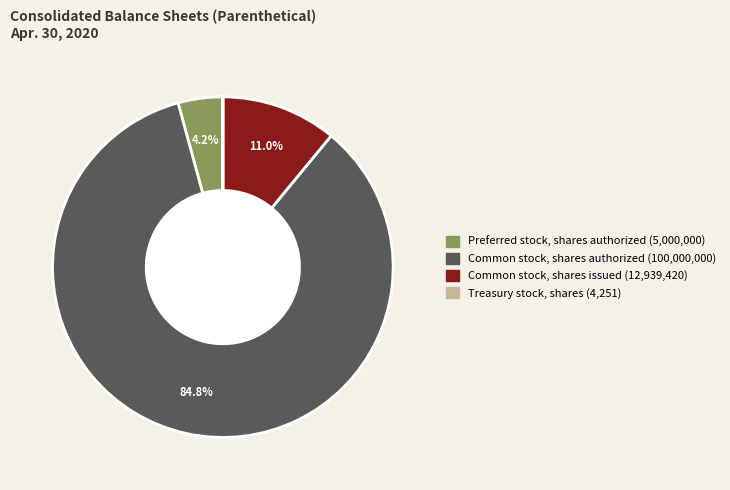

What percentage is NOT represented by Common stock, shares authorized?

15.2%